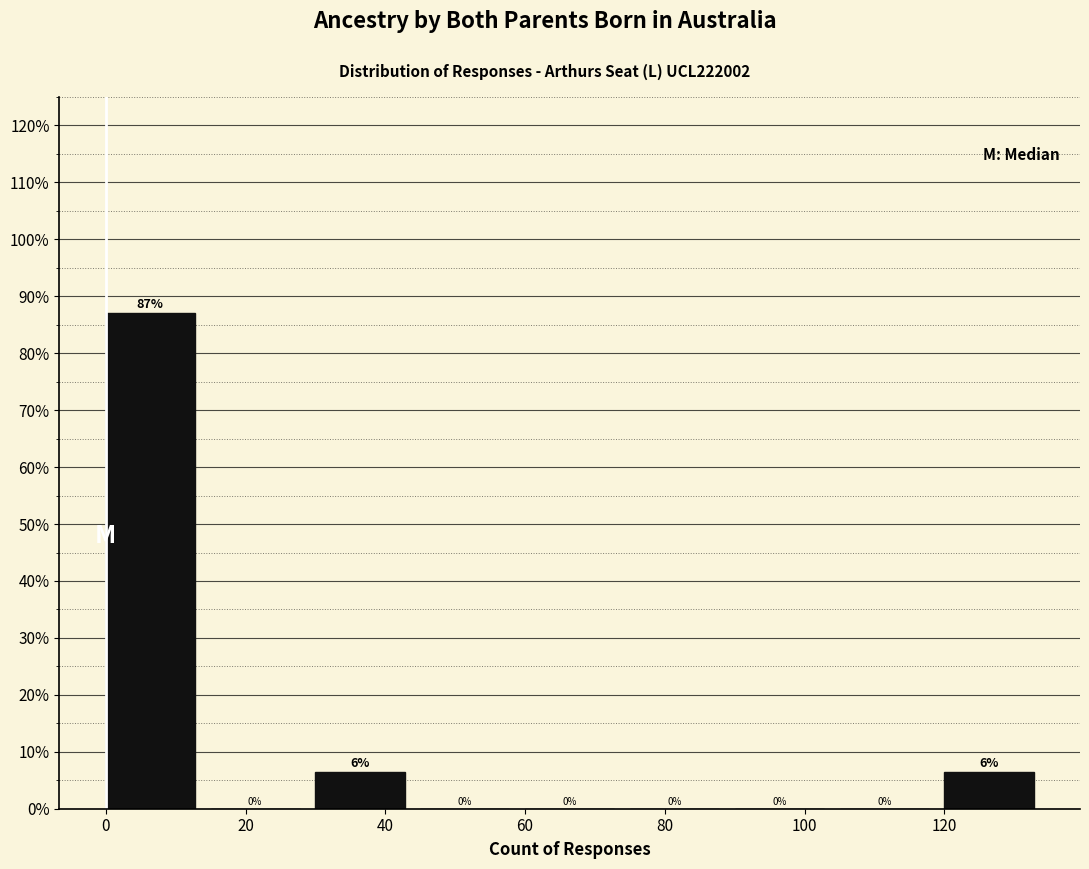

Which range on the x-axis has the tallest bar?

0 to 15